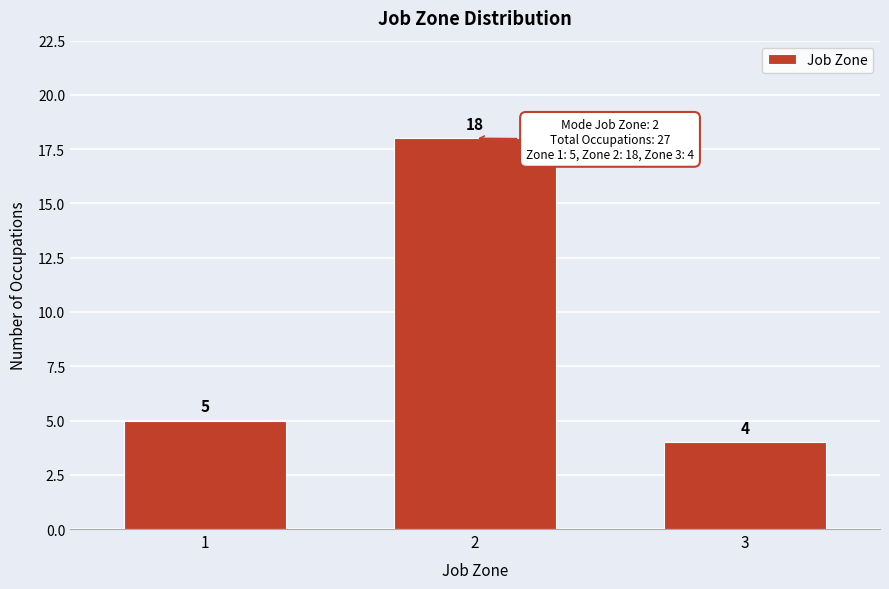

Reading left to right, transcribe all the data shown in this chart.

5	18	4